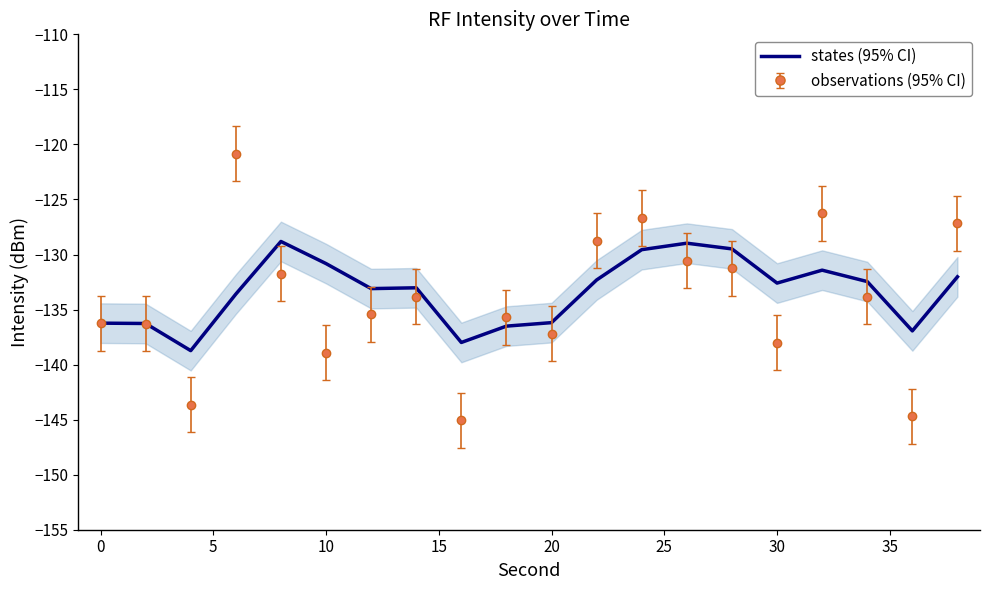

Which series has the widest spread of values?

observations (95% CI)